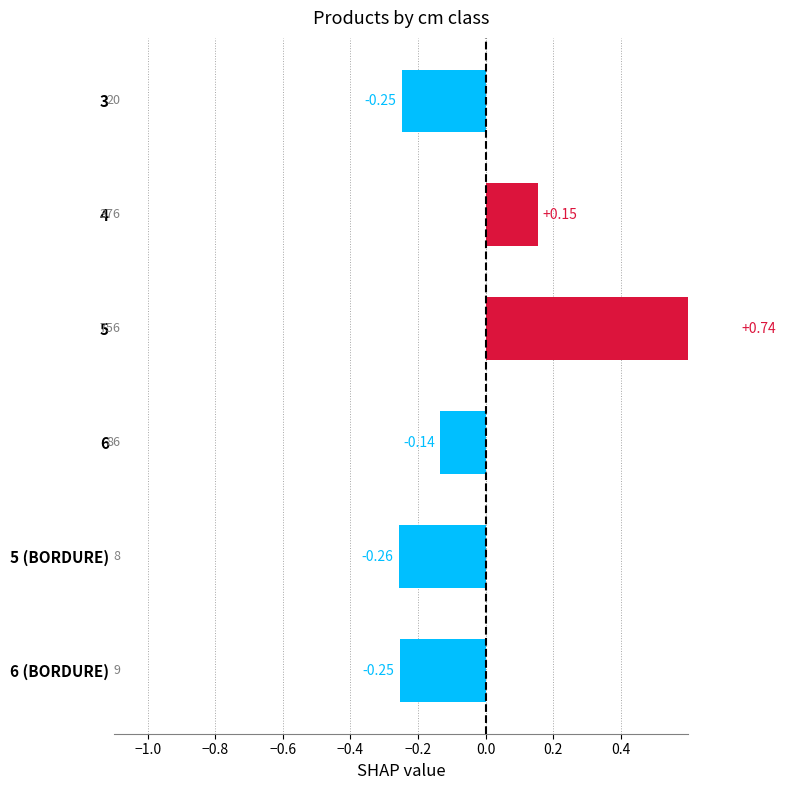

How many categories are shown in the chart?

6